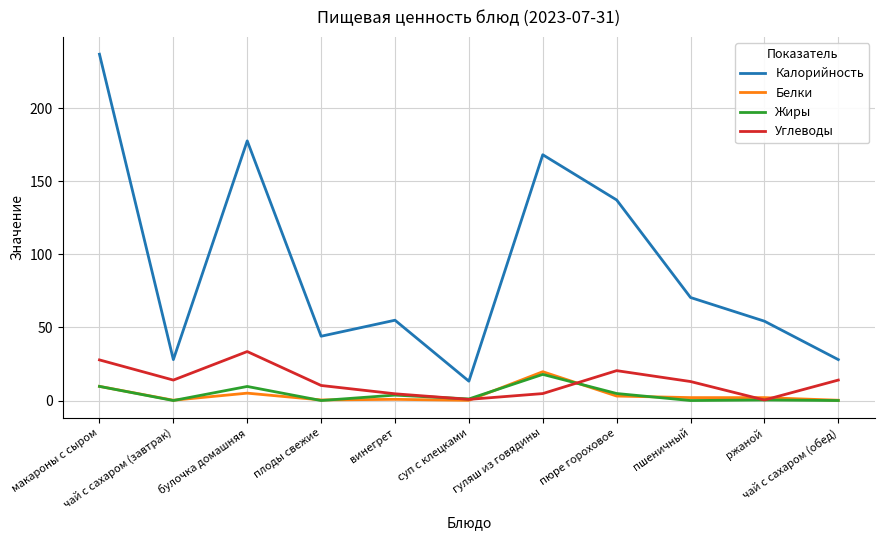

What is the average value of the Жиры series?

4.3